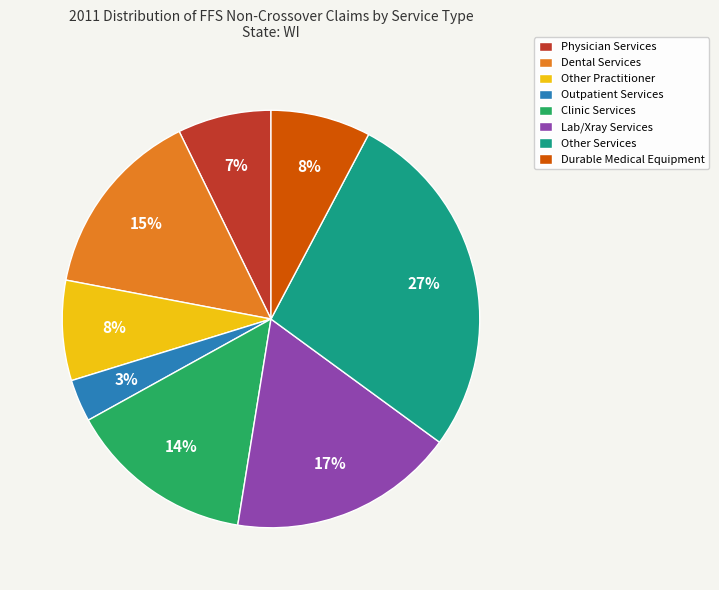

To the nearest percent, what is the difference between the Clinic Services and Physician Services slice percentages?

7%